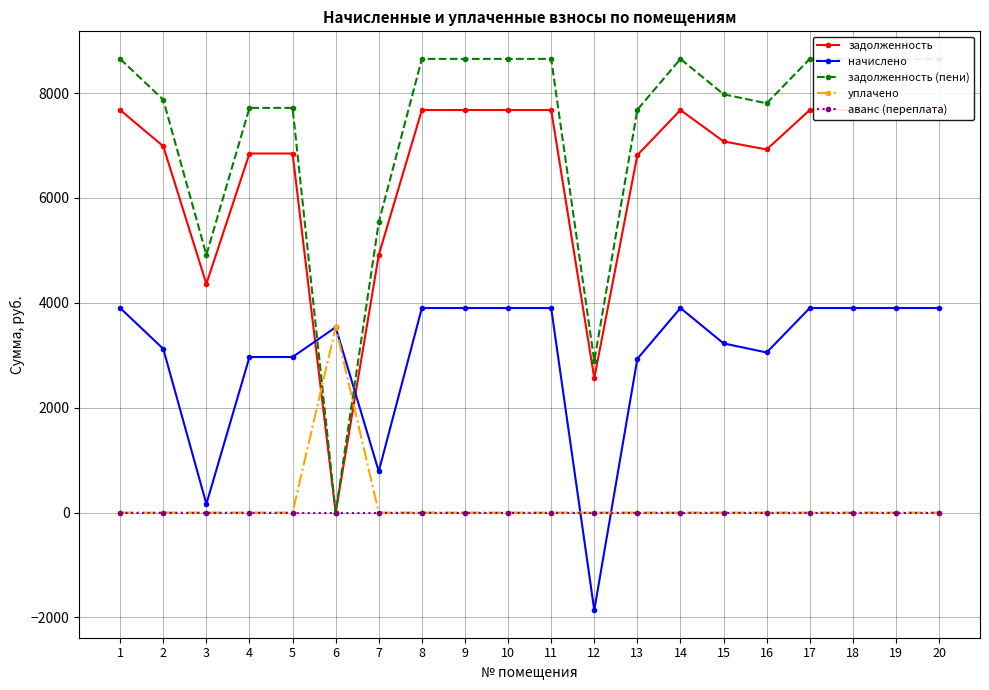

What is the average value of the начислено series?

2994.1